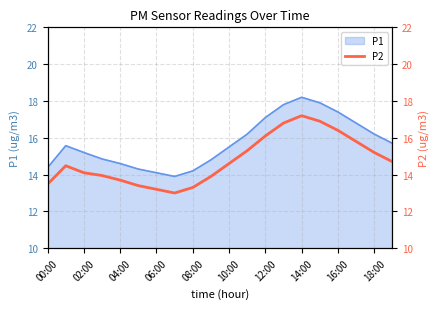

Read the value at 15.

16.9